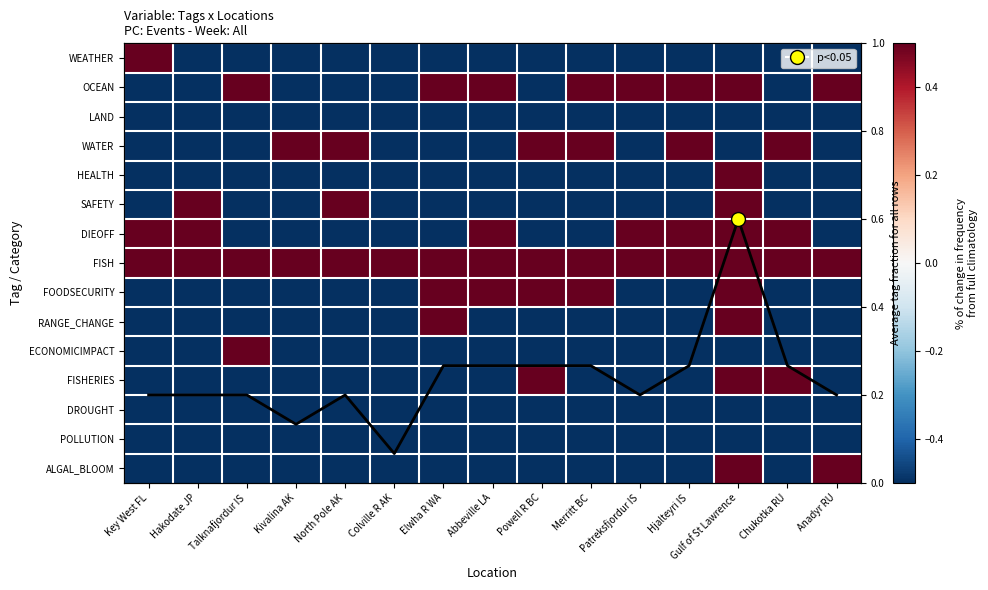

Is the value of WEATHER at Patreksfjordur IS greater than the value of HEALTH at Abbeville LA?

No